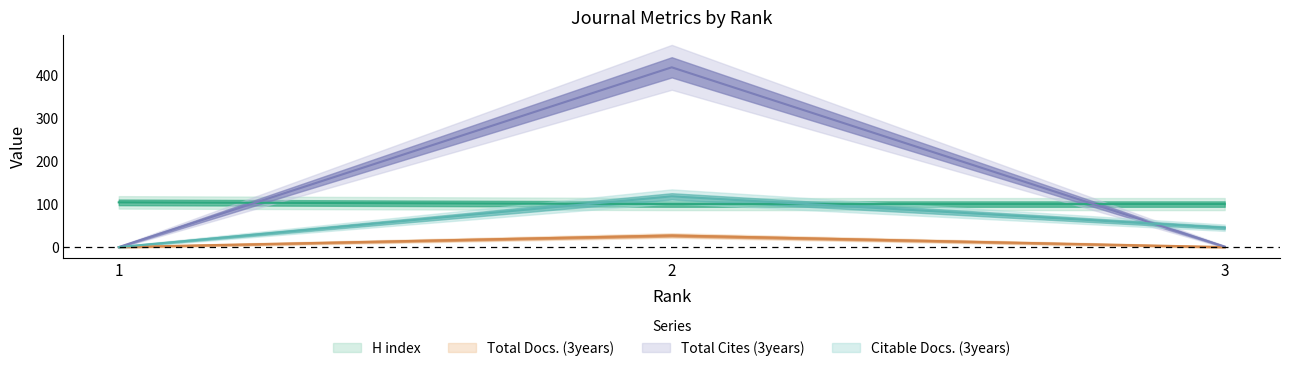

Which series has the largest total across all categories?

Total Cites (3years)